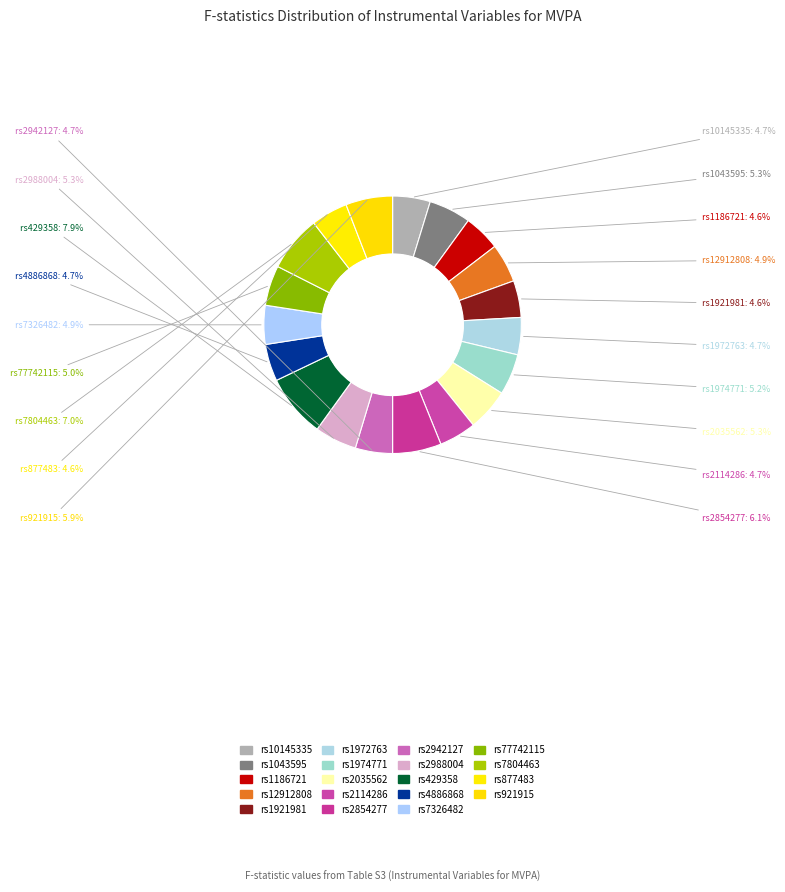

How much of the chart is everything except rs2942127?

95.3%